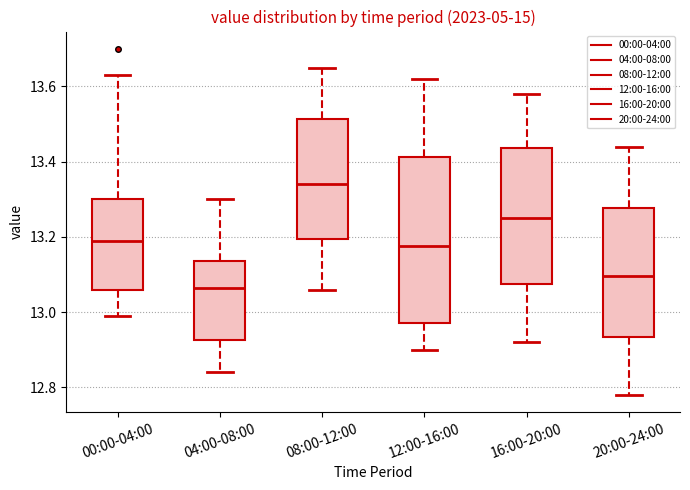

Reading left to right, read every box against the y-axis: the position of its median line, the range the box covers, and the ends of its whiskers. The values are not printed on the chart, so give them approximately, as read against the axis.

00:00-04:00: median 13.20, box 13.06 to 13.30, whiskers 13.00 to 13.64
04:00-08:00: median 13.06, box 12.92 to 13.14, whiskers 12.84 to 13.30
08:00-12:00: median 13.34, box 13.20 to 13.52, whiskers 13.06 to 13.66
12:00-16:00: median 13.18, box 12.98 to 13.42, whiskers 12.90 to 13.62
16:00-20:00: median 13.26, box 13.08 to 13.44, whiskers 12.92 to 13.58
20:00-24:00: median 13.10, box 12.94 to 13.28, whiskers 12.78 to 13.44